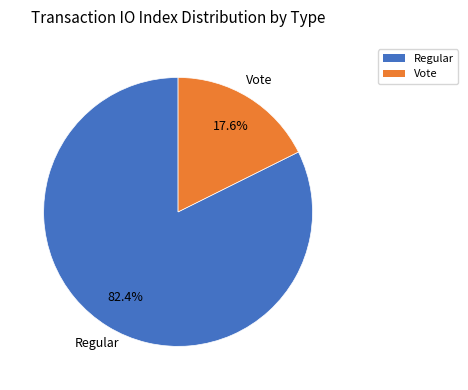

Approximately how many times larger is the value at Regular compared to Vote?

4.7